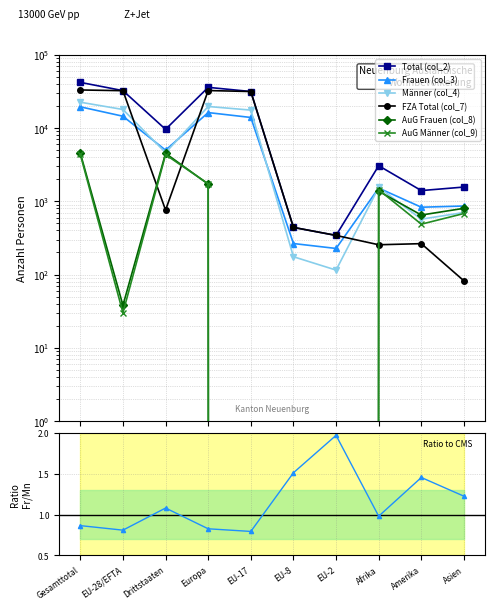

At which category is the sum across all series the highest?

Gesamttotal